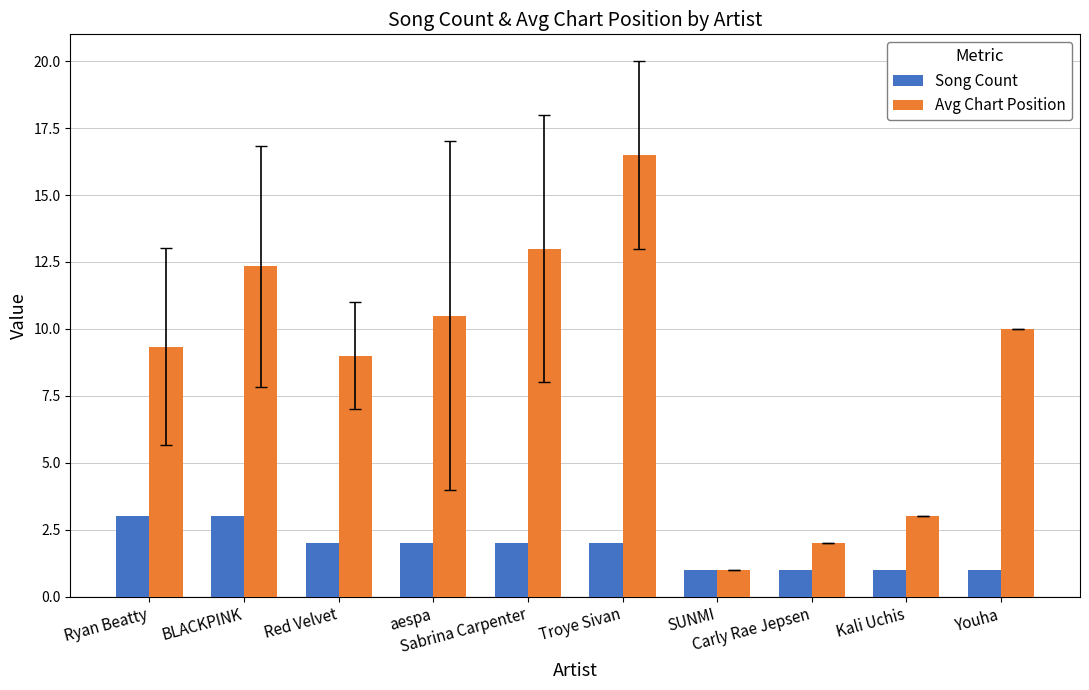

How many categories are shown in the chart?

10